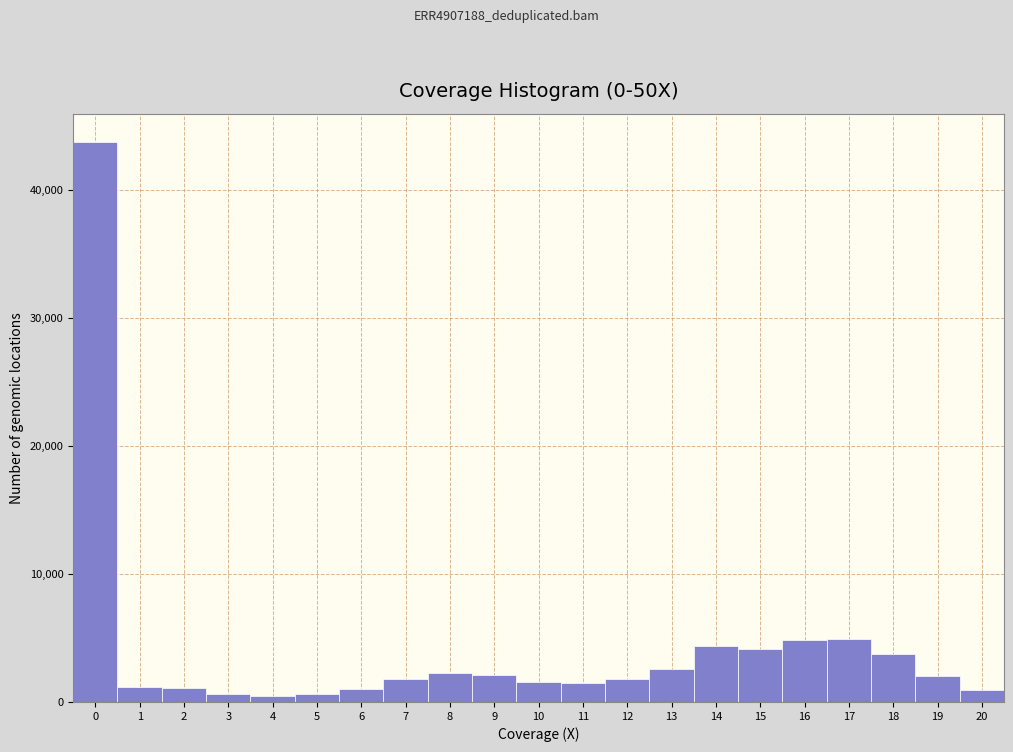

Over which range of the x-axis is the bar tallest?

-0.5 to 0.5